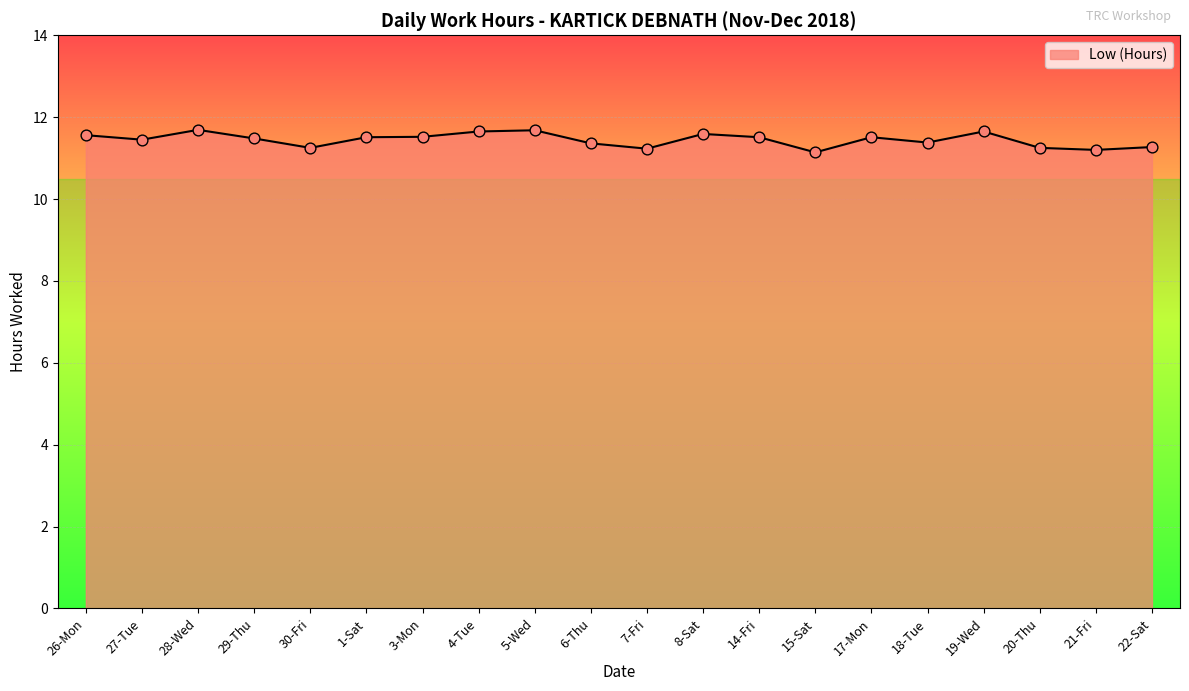

What is the change in value from 14-Fri to 15-Sat?

-0.4